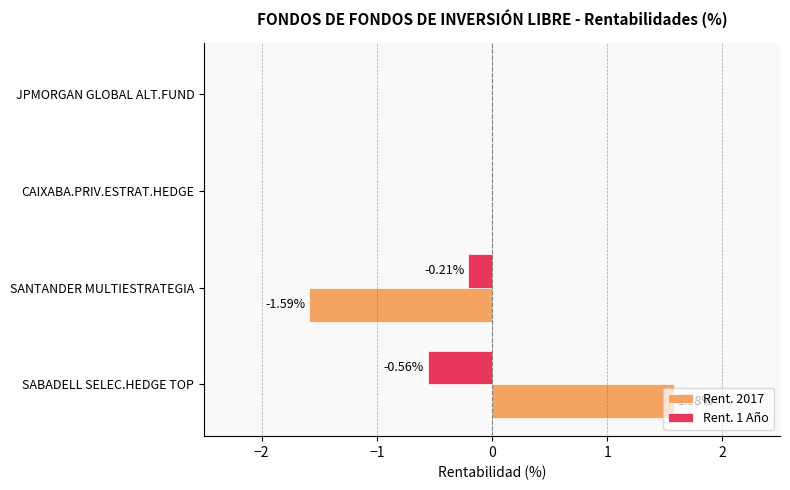

Which label corresponds to the largest value in the chart?

SABADELL SELEC.HEDGE TOP